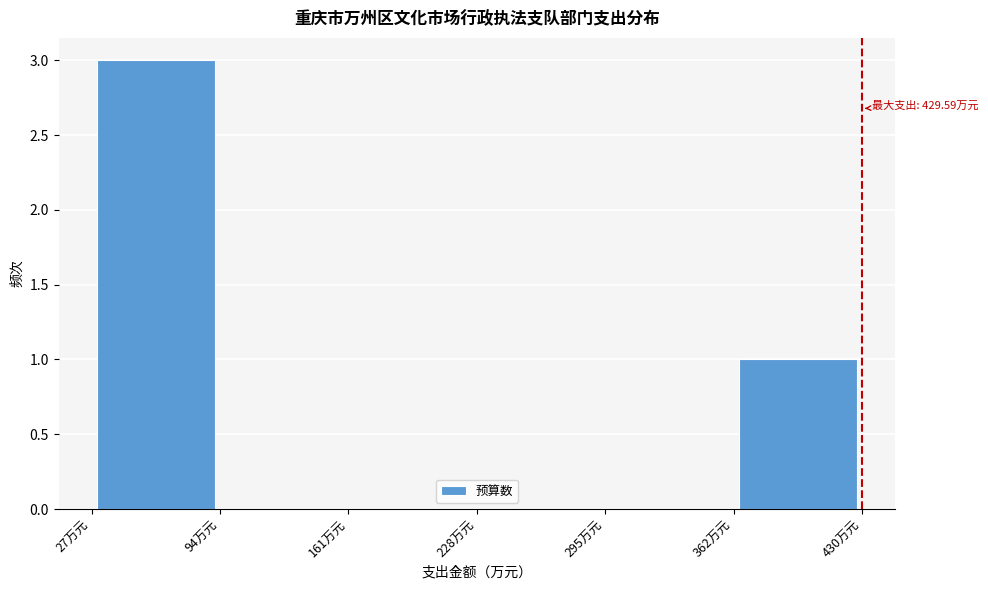

Which range on the x-axis has the tallest bar?

30 to 90